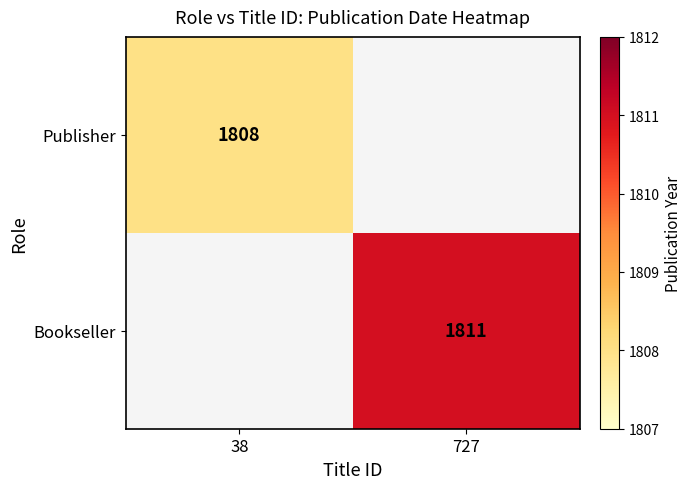

Is it true that Publisher equals 1808 at 38?

True